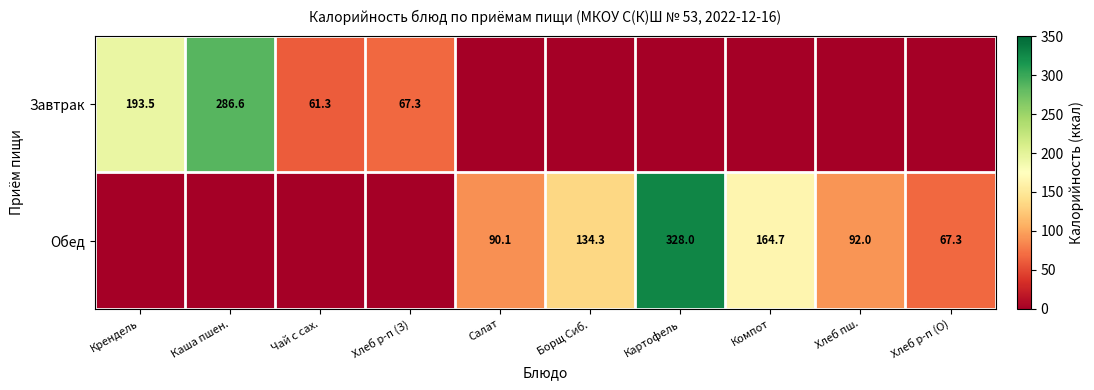

True or false: Завтрак has a value of 193.5 at Крендель.

True